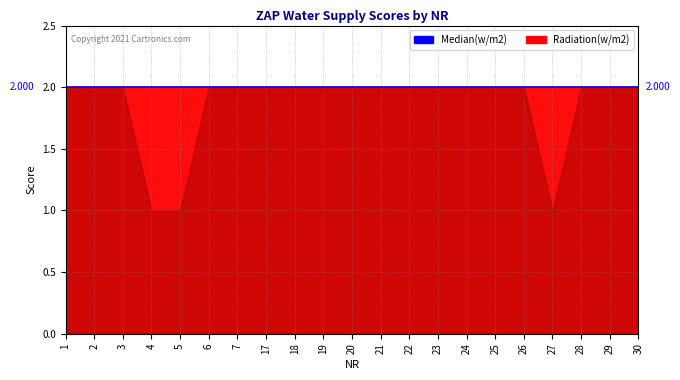

Rank the categories by Peste 1000 value from highest to lowest.

1, 2, 3, 6, 7, 17, 18, 19, 20, 21, 22, 23, 24, 25, 26, 28, 29, 30, 4, 5, 27